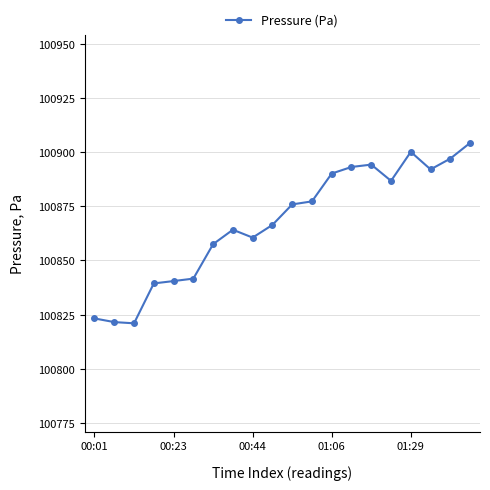

What is the value of the 7th point from the left?

100857.5